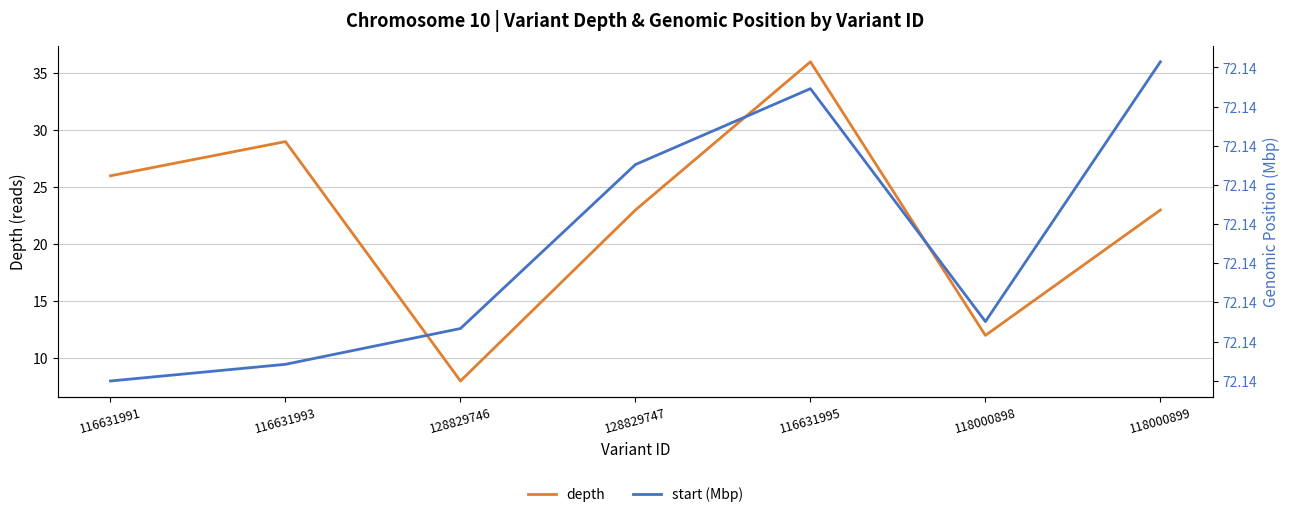

Which label corresponds to the smallest value in the chart?

128829746